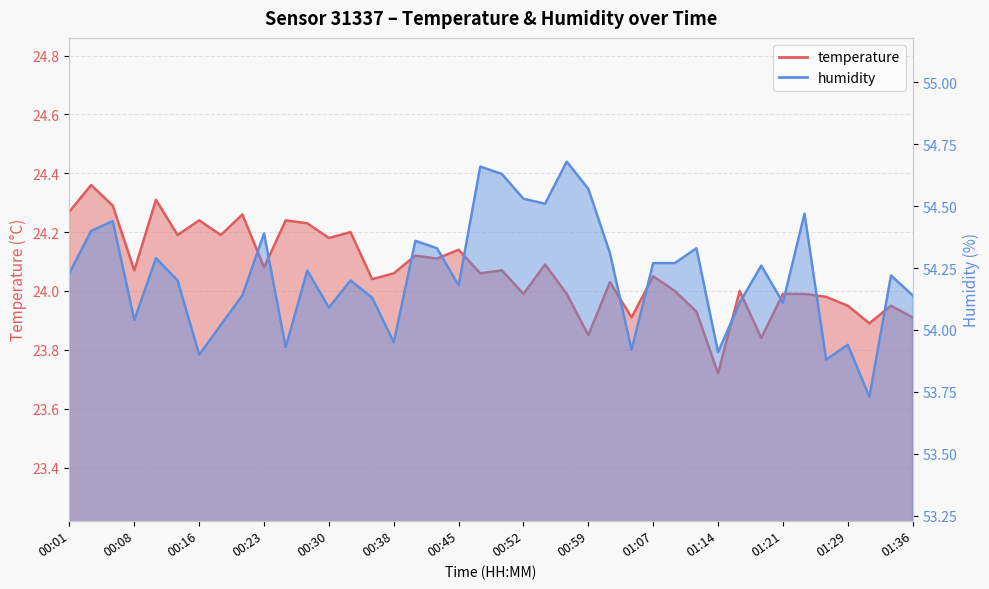

At which category does temperature reach its first local peak?

00:03